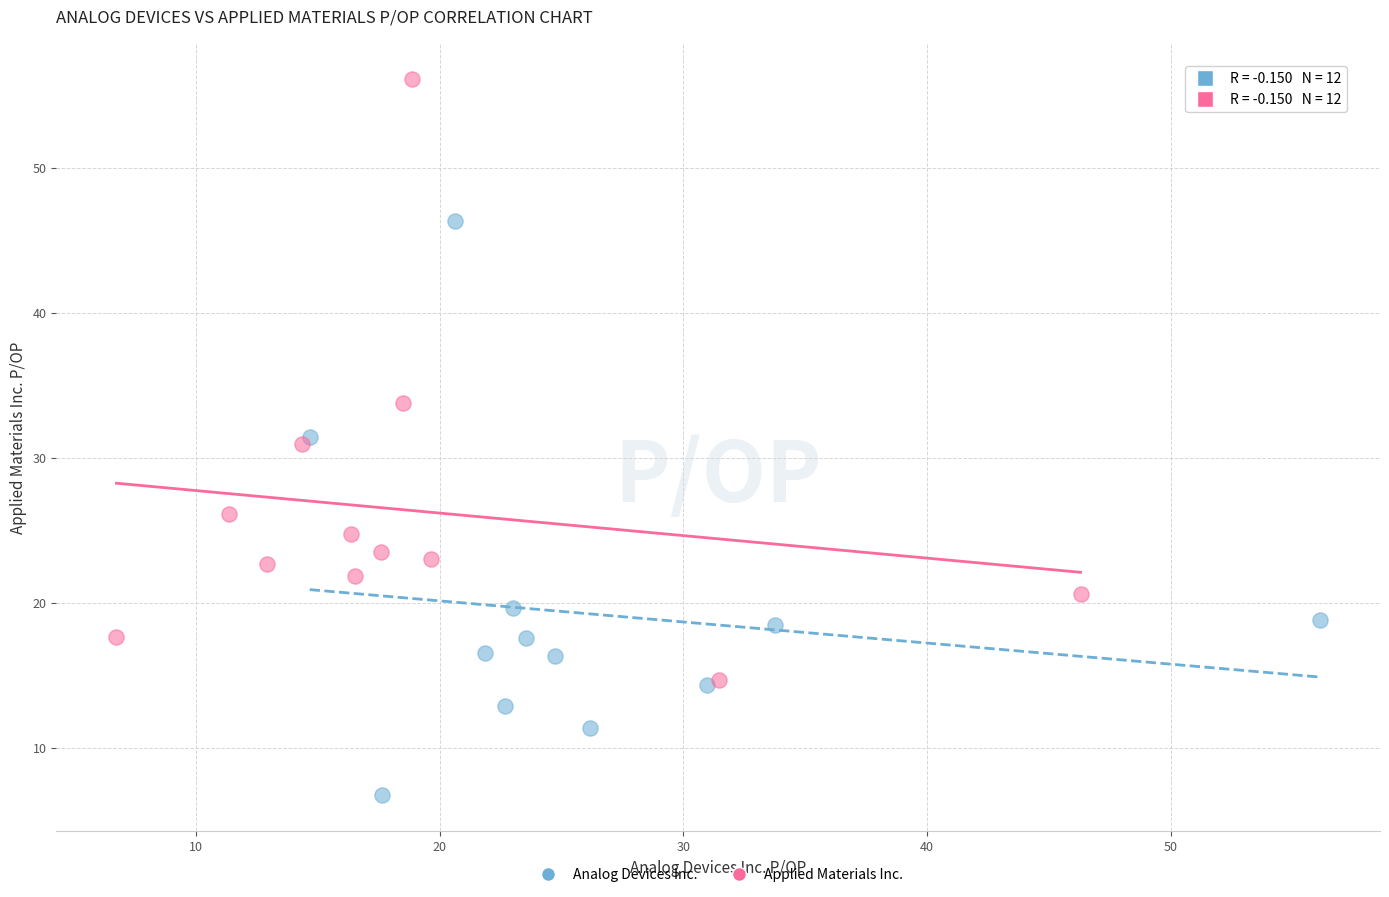

Which series reaches the maximum Y coordinate?

Applied Materials Inc.